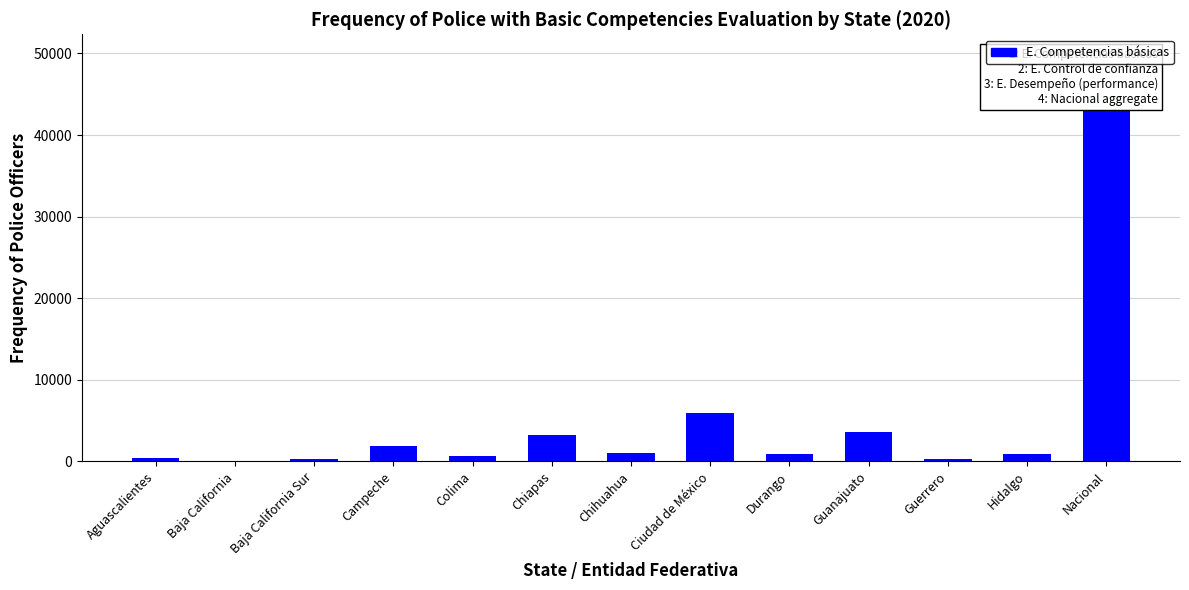

How many categories are shown in the chart?

13